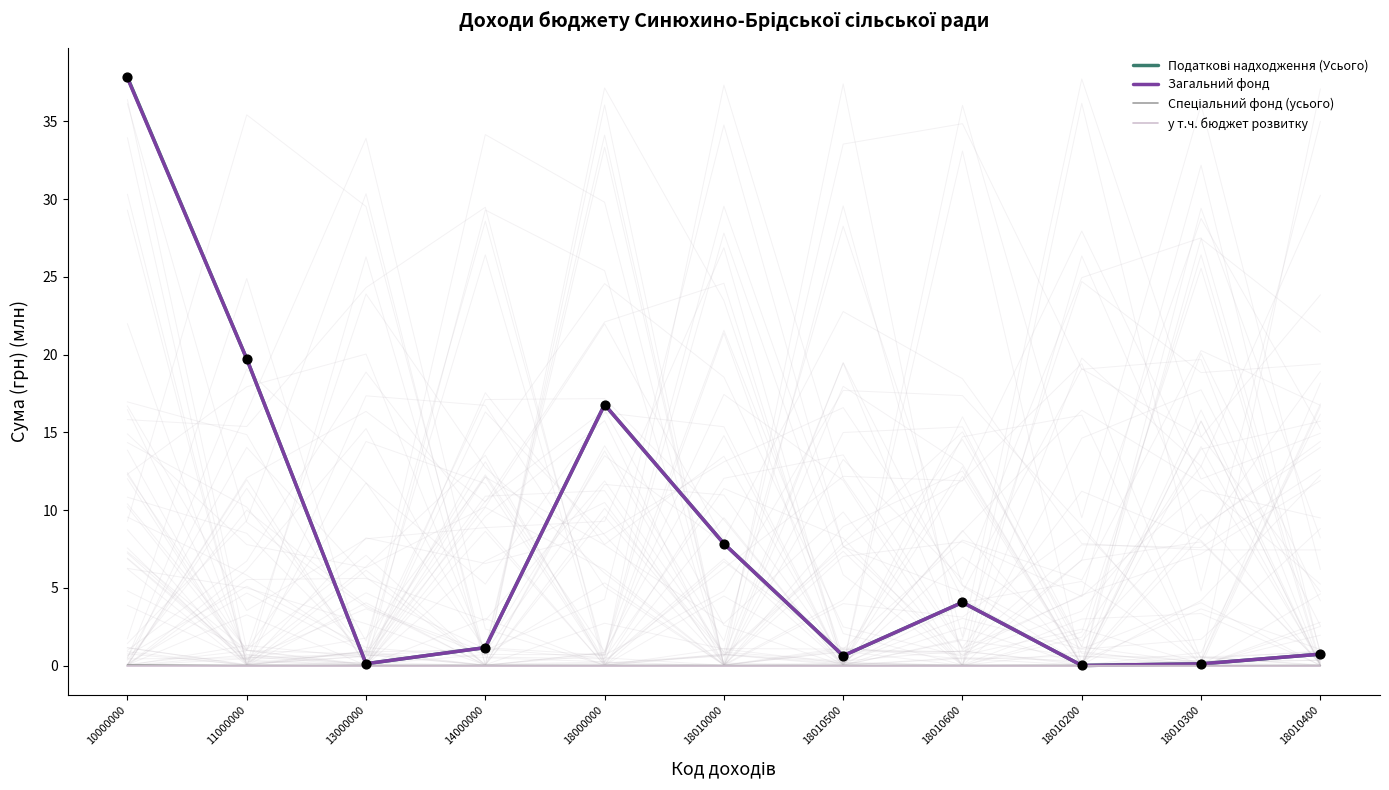

What are all the series names shown in the legend?

Податкові надходження (Усього), Загальний фонд, Спеціальний фонд (усього), у т.ч. бюджет розвитку